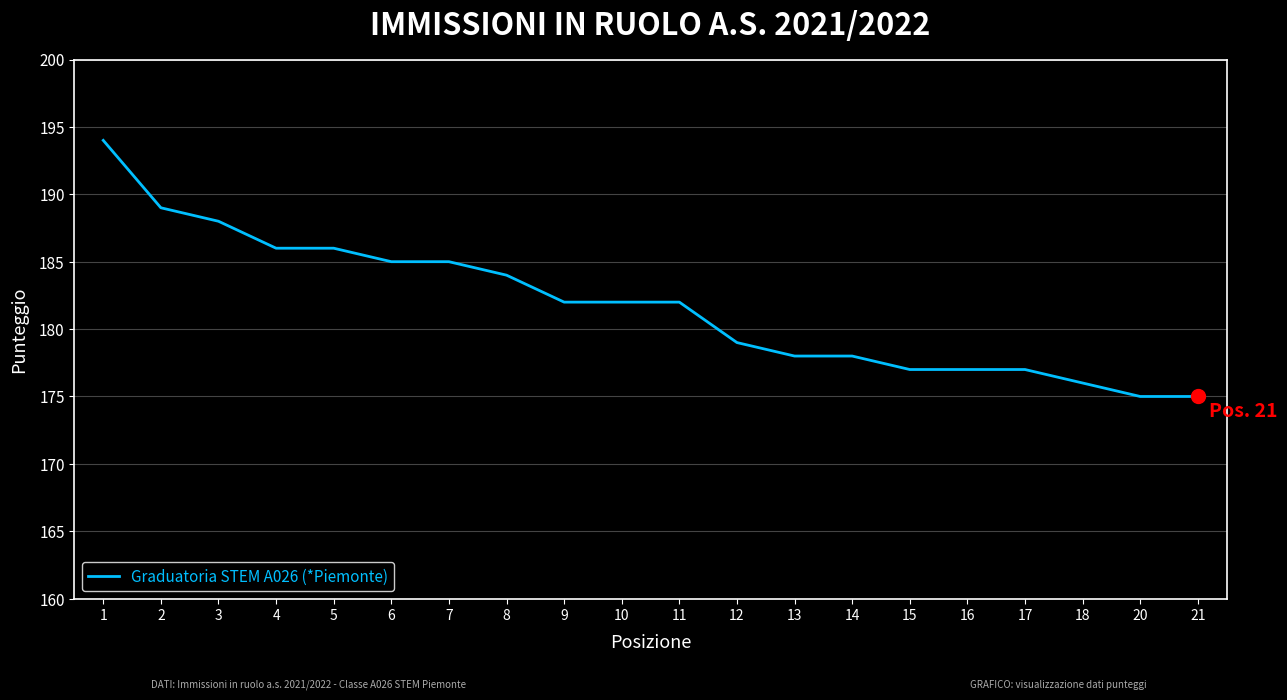

What is the change in value from 9 to 20?

-7